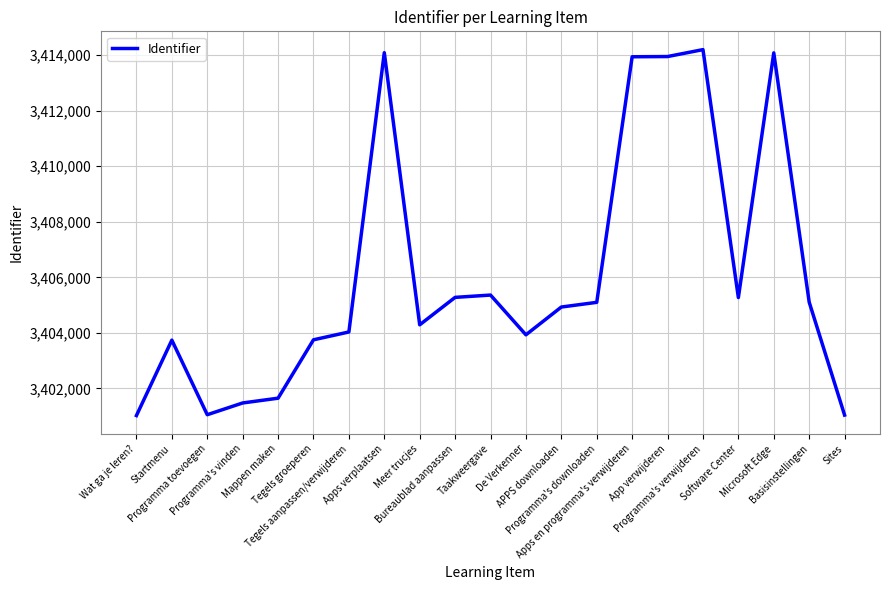

What is the difference between the maximum and minimum values?

13176